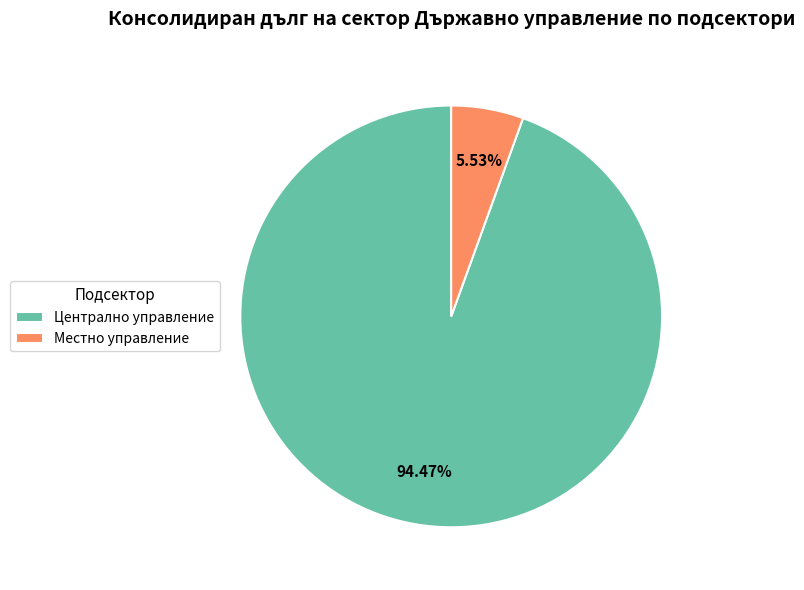

Does Централно управление represent more than half of the total?

Yes